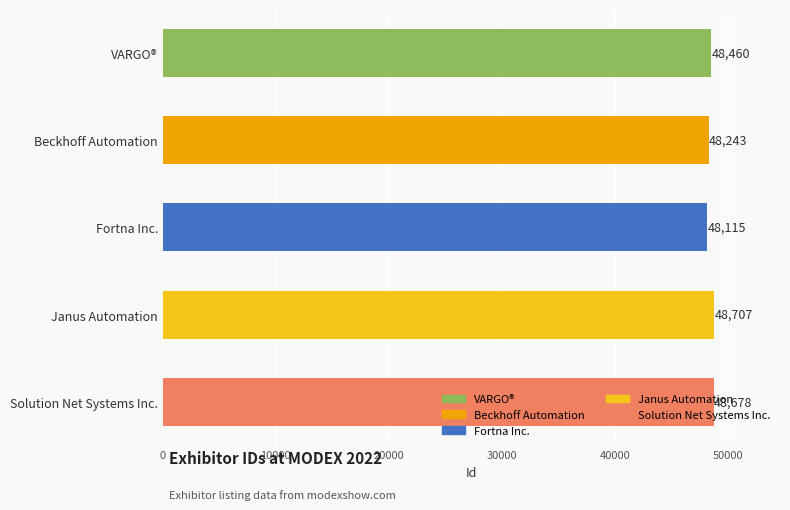

How many series are shown in this chart?

1